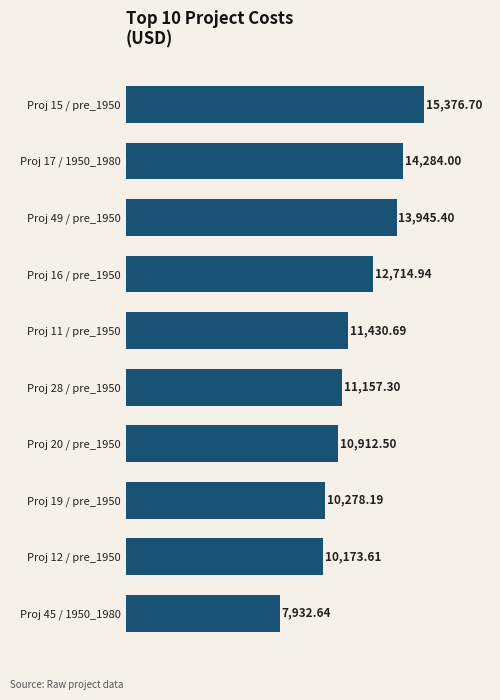

What is the smallest value displayed?

7932.6